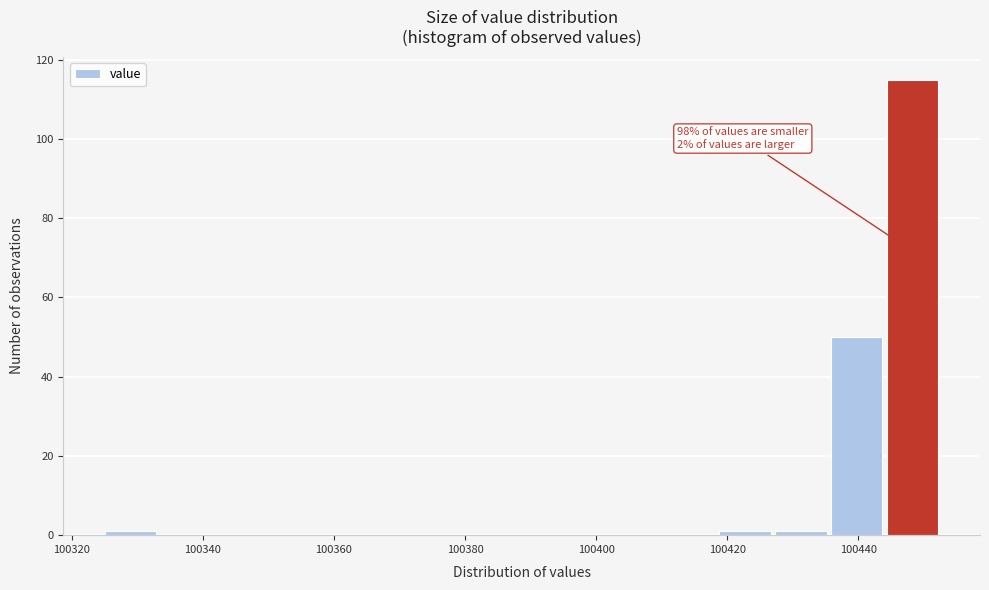

Which range on the x-axis has the tallest bar?

100444 to 100452